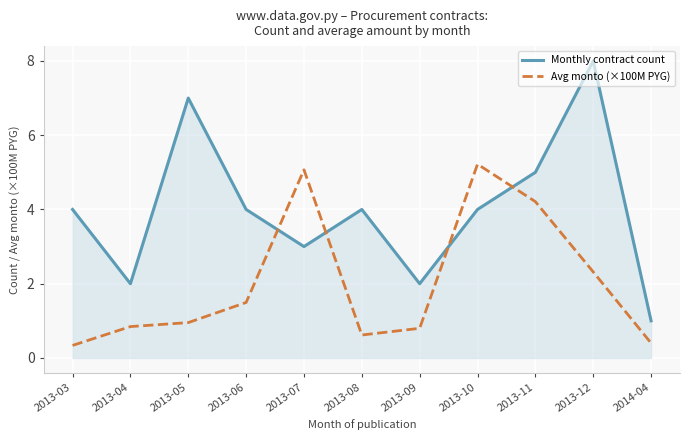

Where is the first local minimum for Avg monto (×100M PYG)?

2013-08